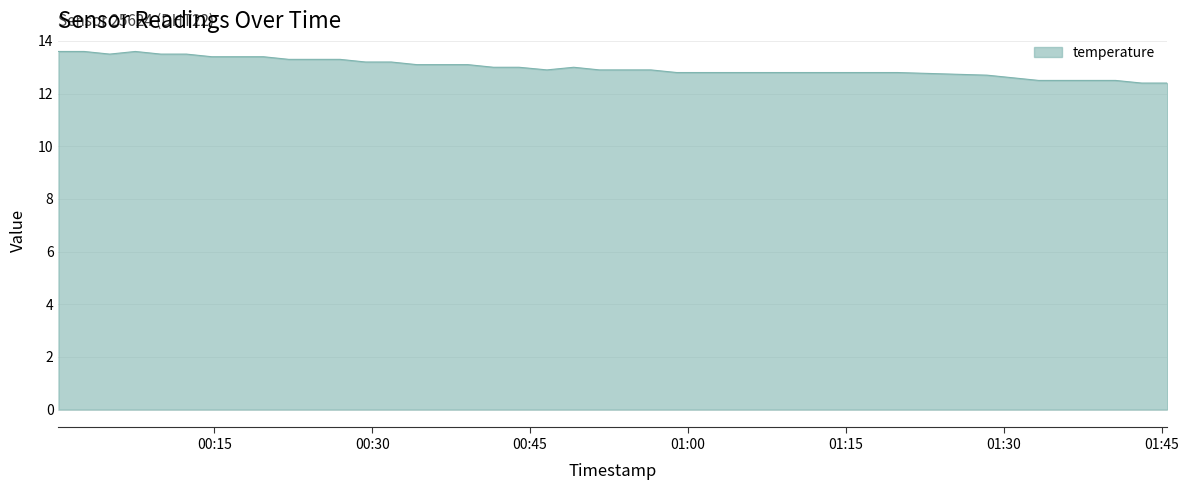

What is the maximum value shown in the chart?

13.6